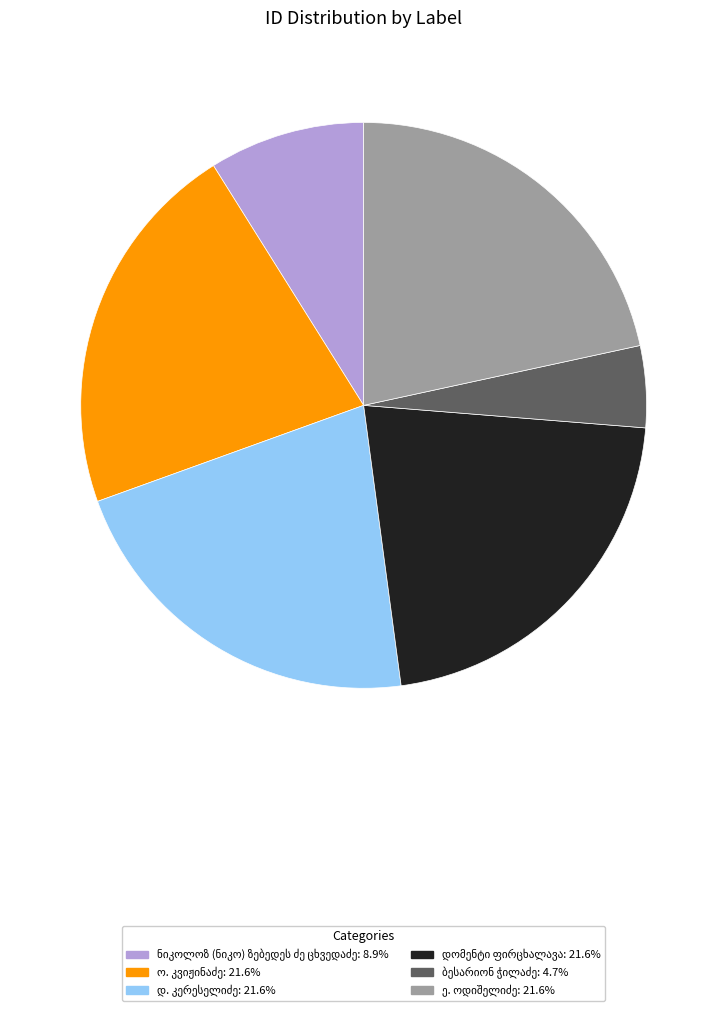

Is there a majority slice in this chart?

No